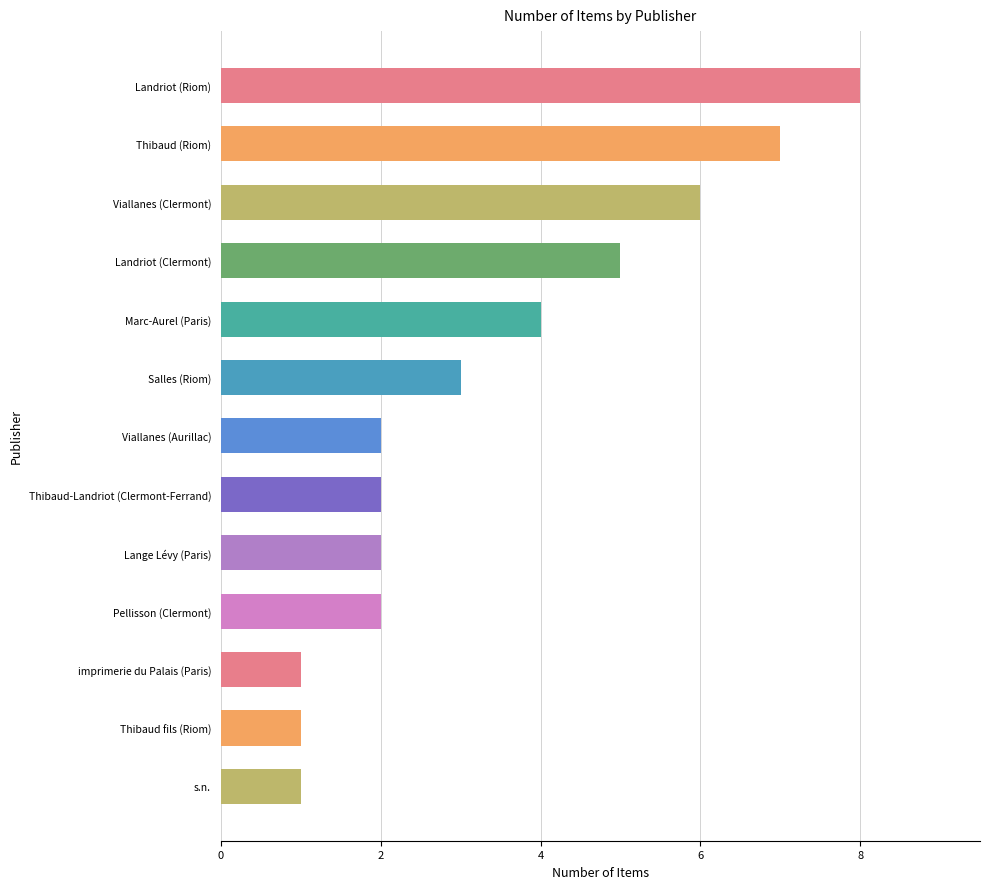

What is the sum of all values?

44